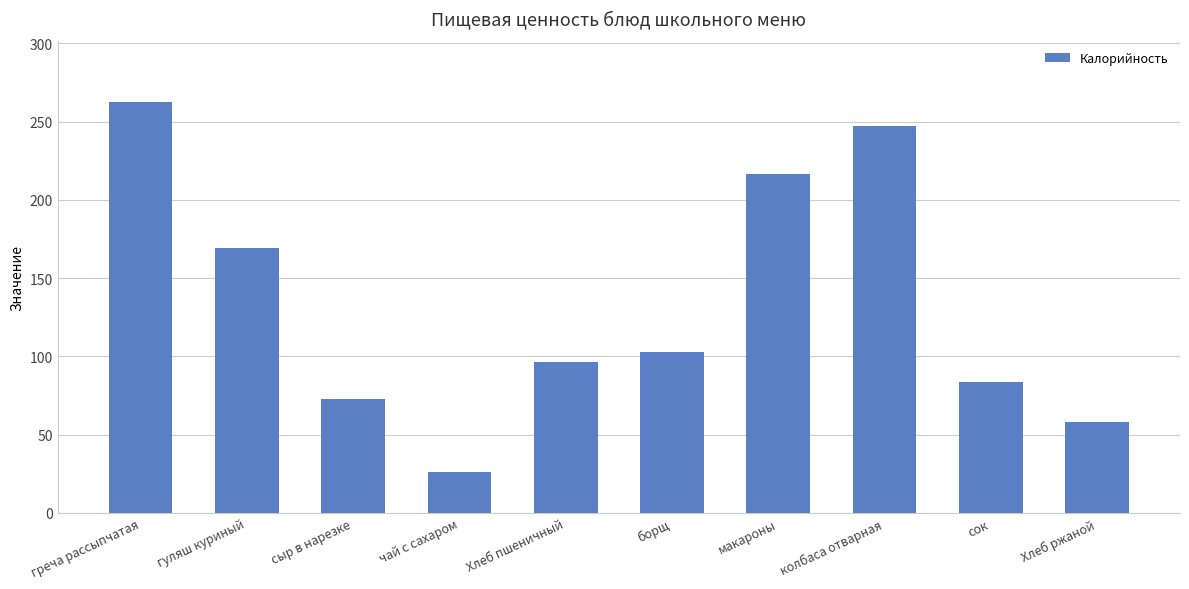

Reading right to left, extract all data points from this chart.

57.9	83.4	247.2	216.5	102.5	96.5	26.4	72.8	169.4	262.4